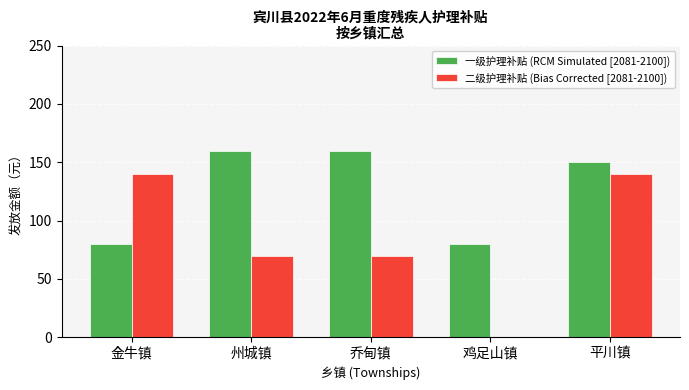

How many data points does each series have?

5